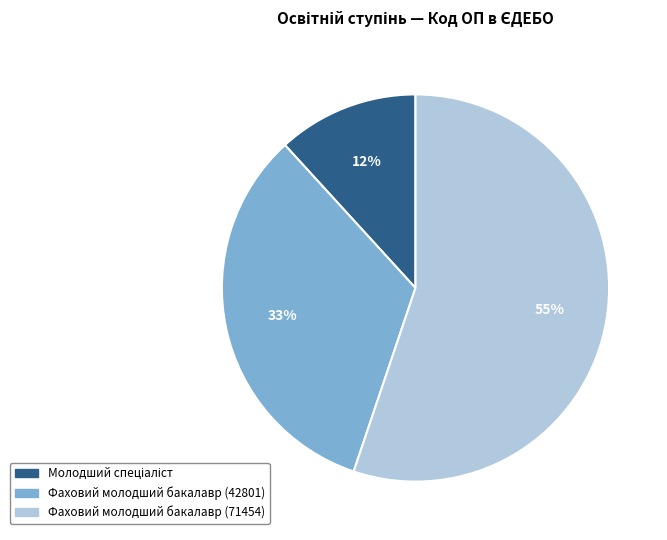

What percentage is the Фаховий молодший бакалавр (71454) slice, to the nearest percent?

55%